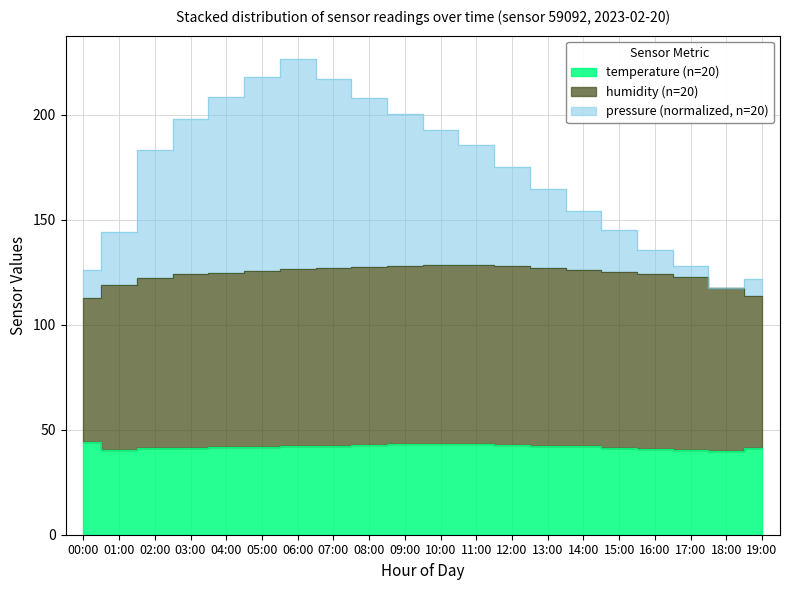

At which label does temperature first exceed 42?

00:00